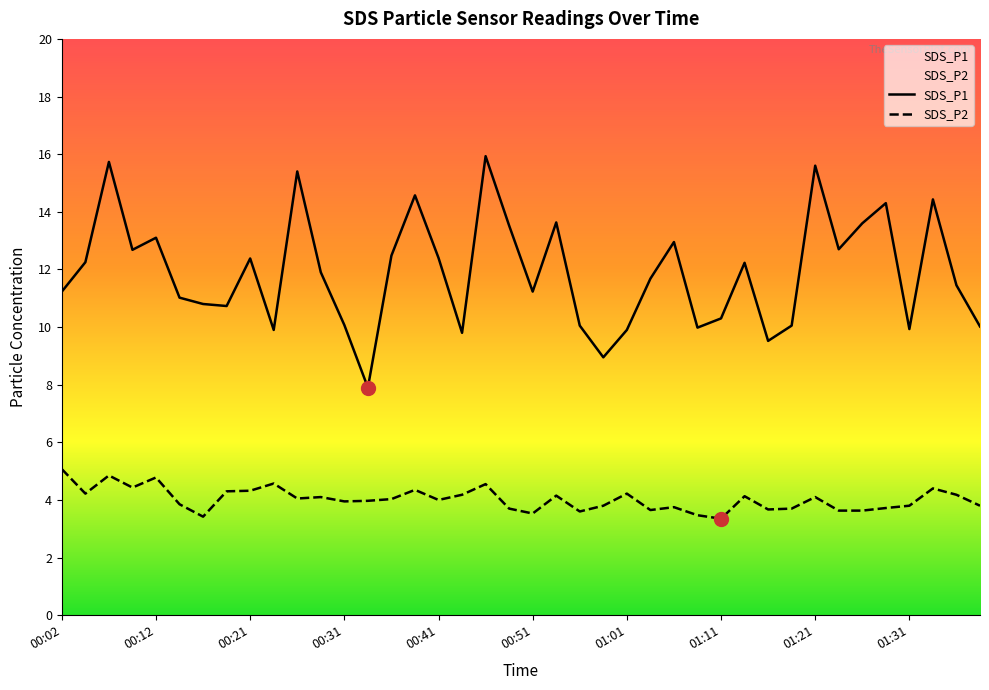

True or false: SDS_P2 has more than 2 points higher than both neighbors.

True